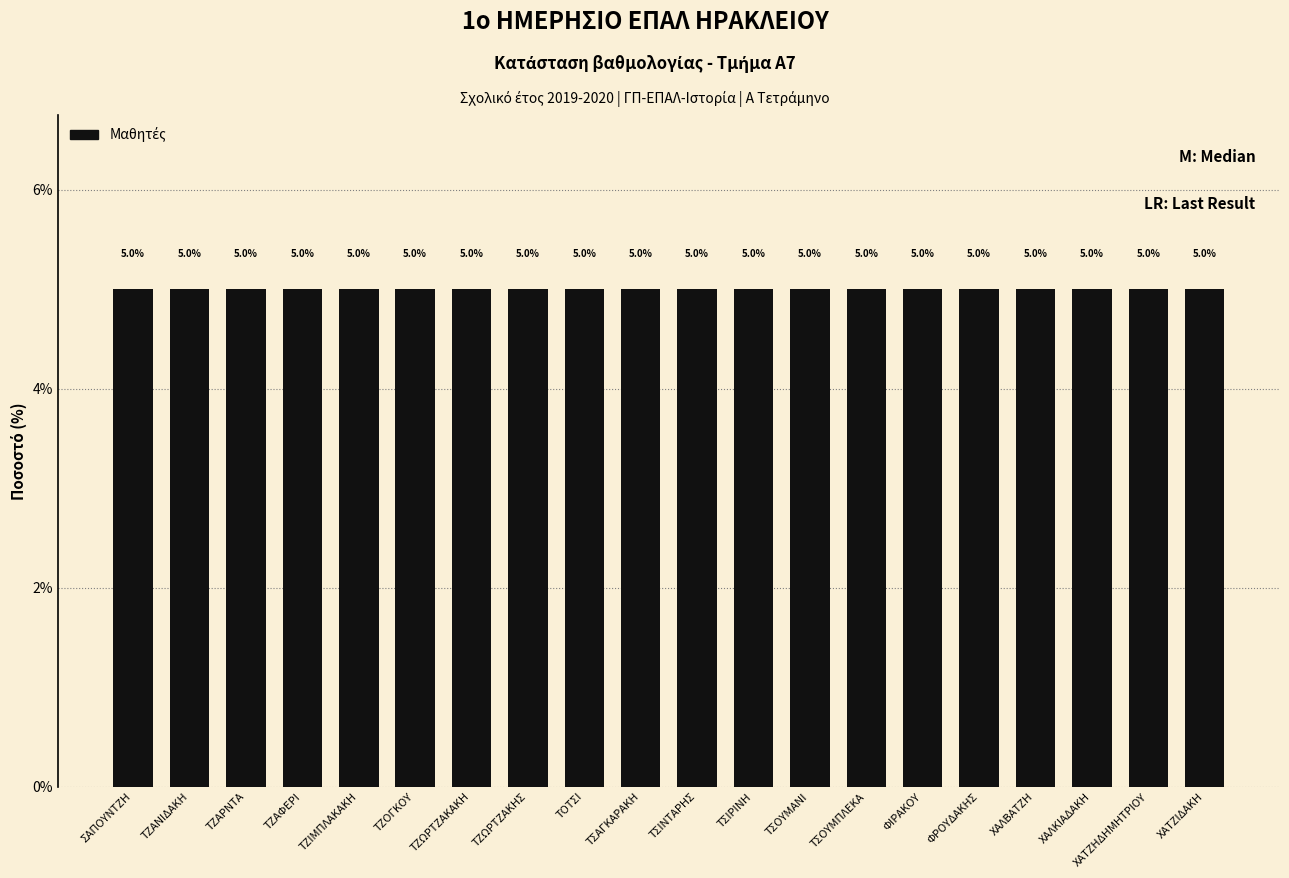

Are the bars grouped side by side (vs. stacked)?

No